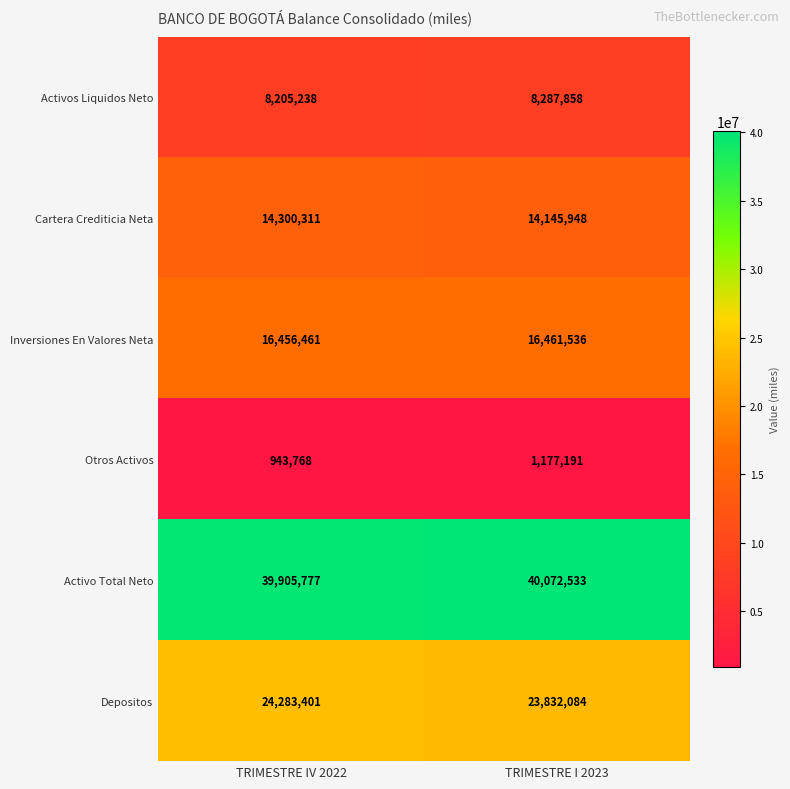

Which series has the widest spread of values?

Depositos